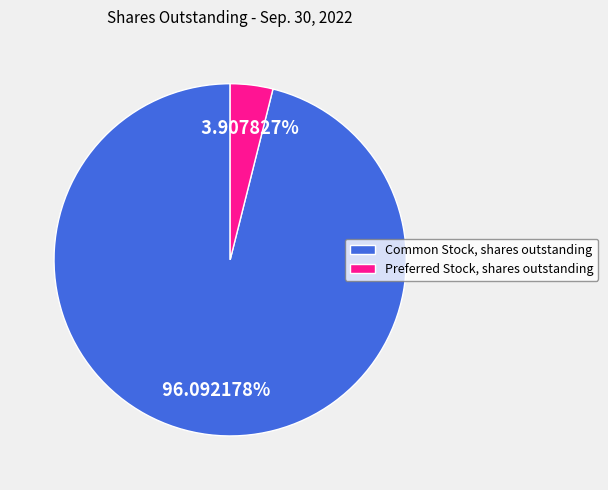

What is the largest slice in the pie chart?

Common Stock, shares outstanding